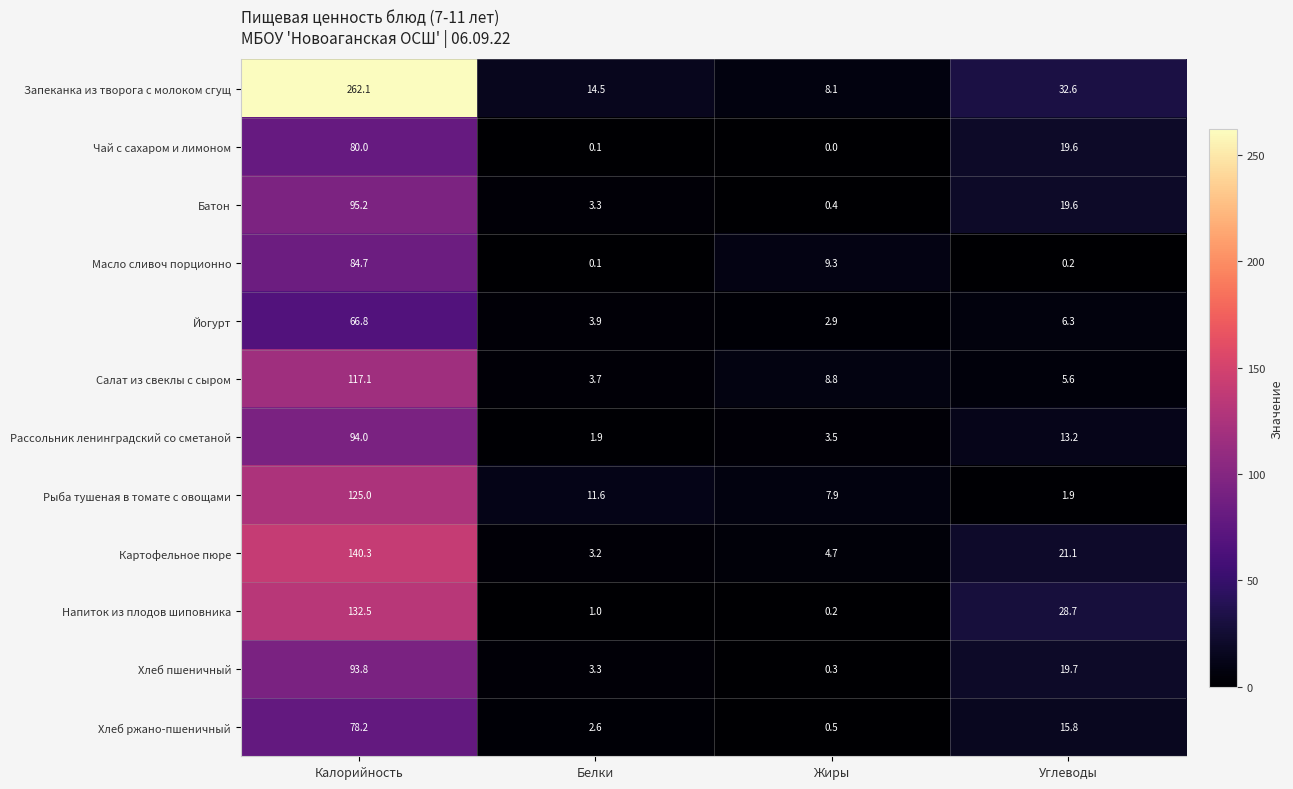

What is the maximum value shown in the chart?

262.1